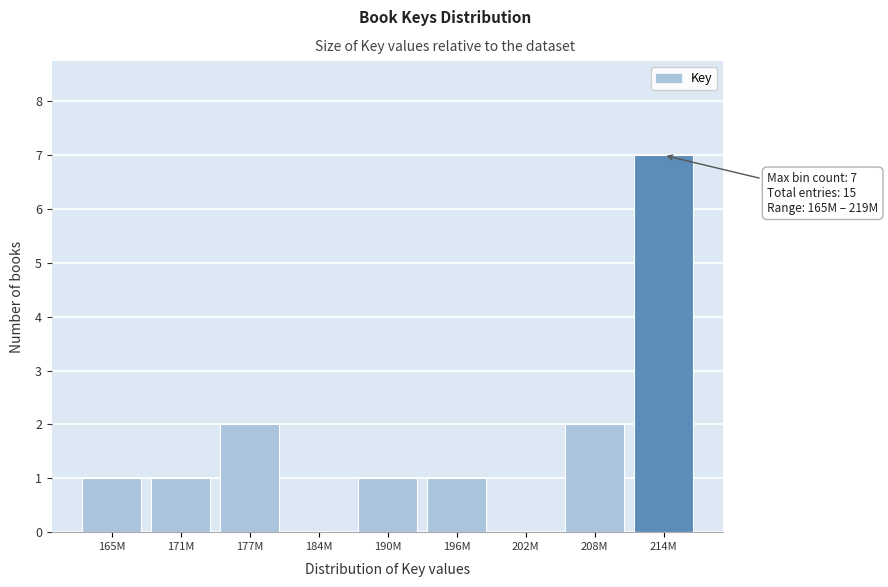

Reading right to left, list all the values displayed in this chart.

214M=7	208M=2	202M=0	196M=1	190M=1	184M=0	177M=2	171M=1	165M=1